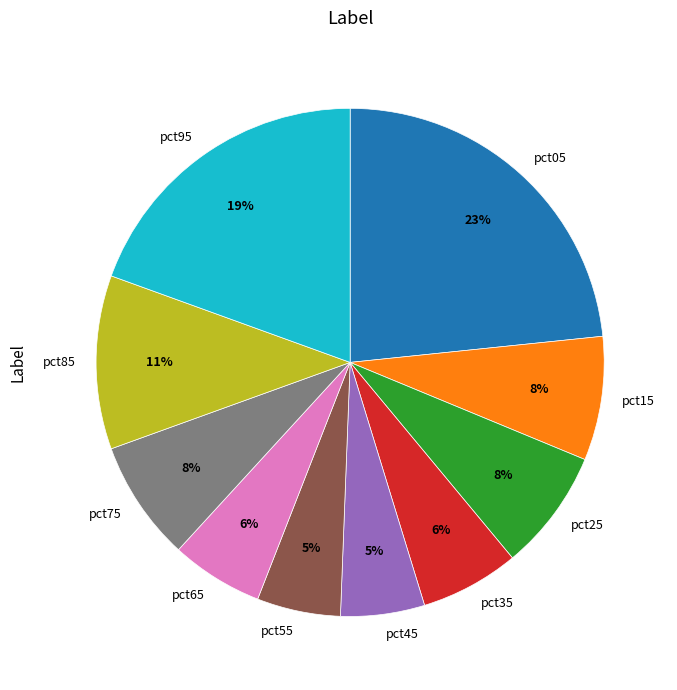

Do pct05 and pct45 together represent more than half of the pie?

No